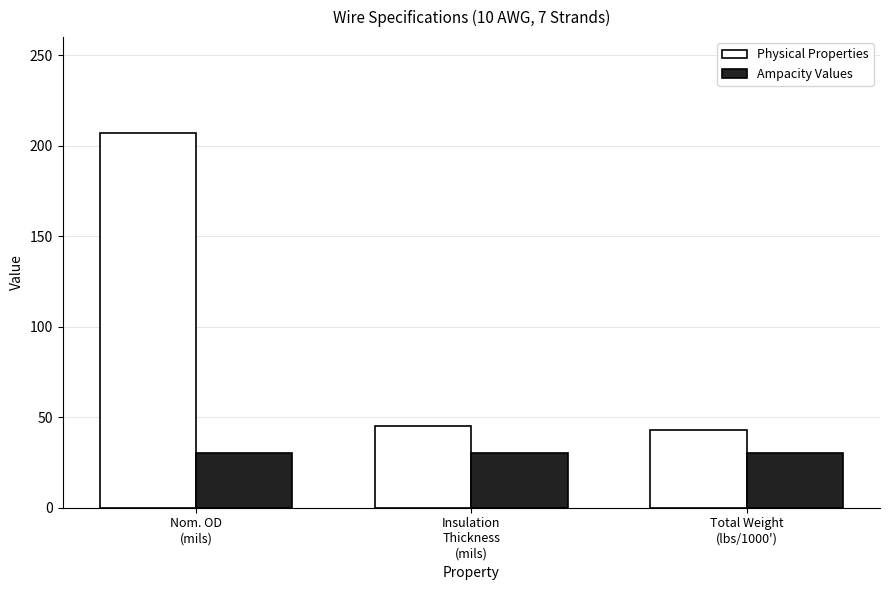

Which series has the widest spread of values?

Physical Properties